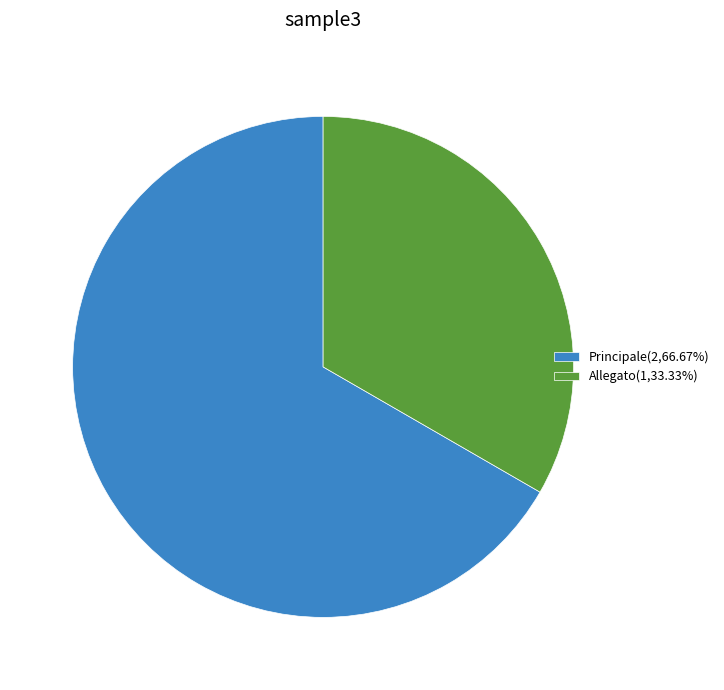

The Principale slice represents 67% of the pie. True or false?

True